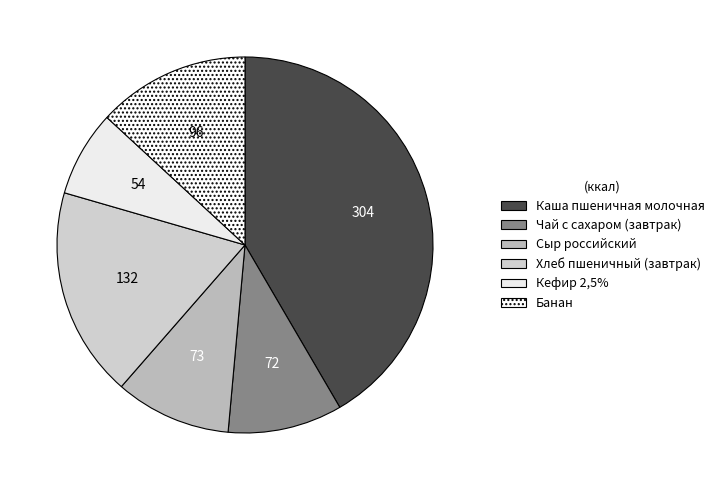

What is the largest slice in the pie chart?

Каша пшеничная молочная